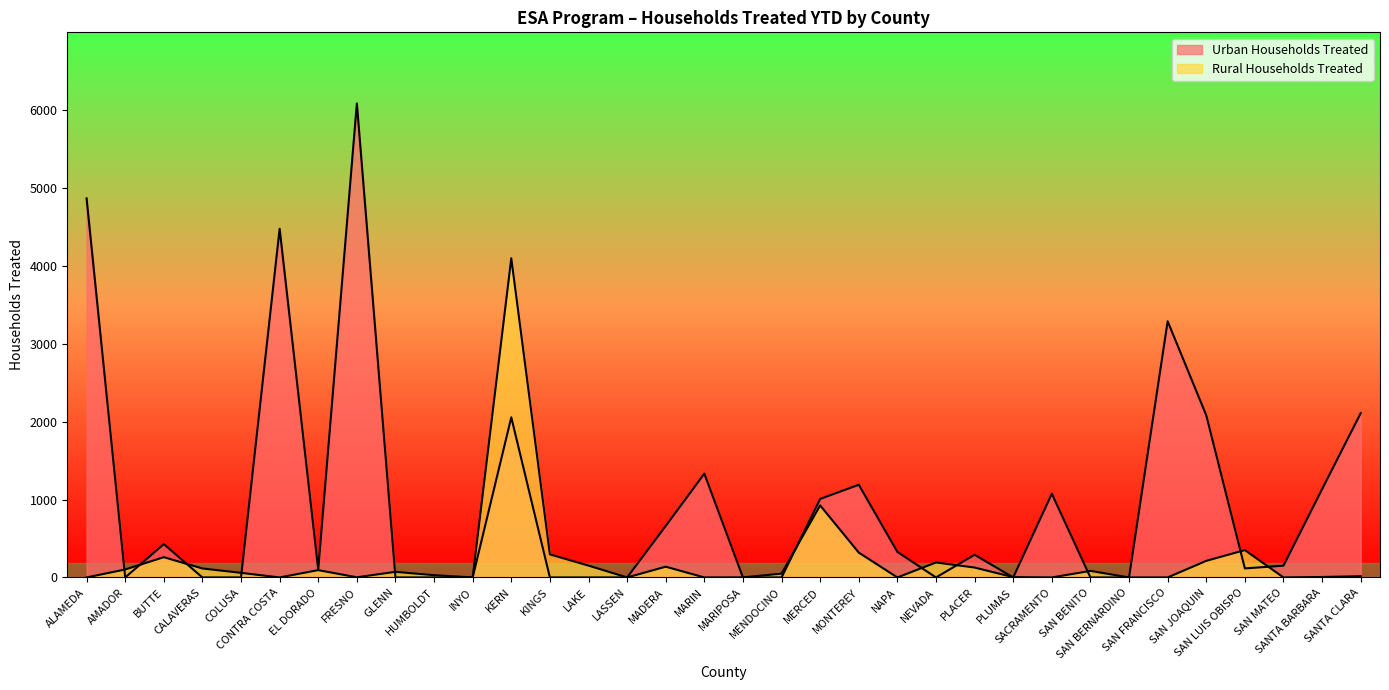

At which label does Rural Households Treated reach its peak?

KERN